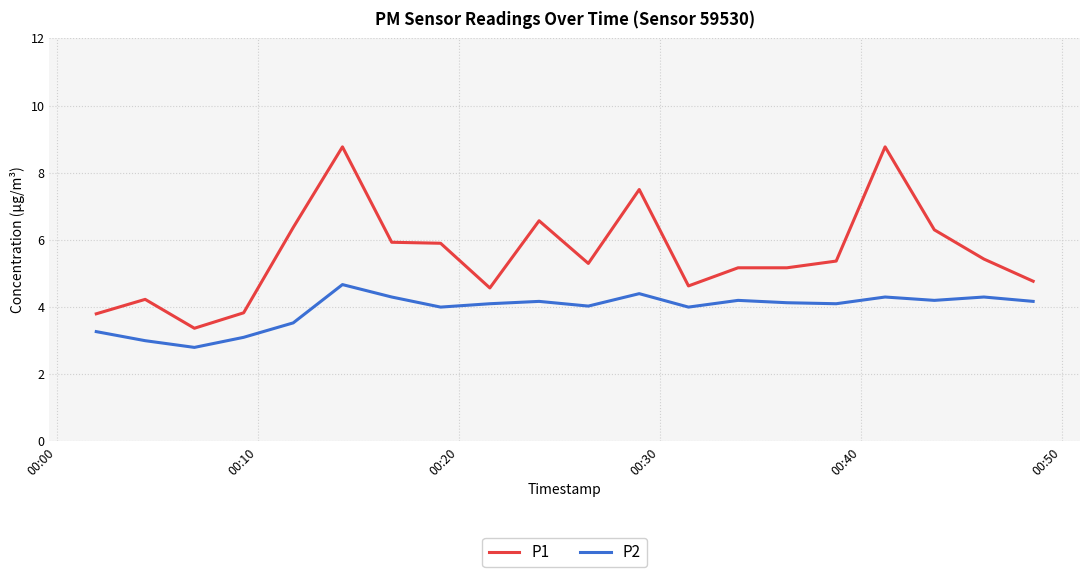

True or false: P1 and P2 cross at least once.

False